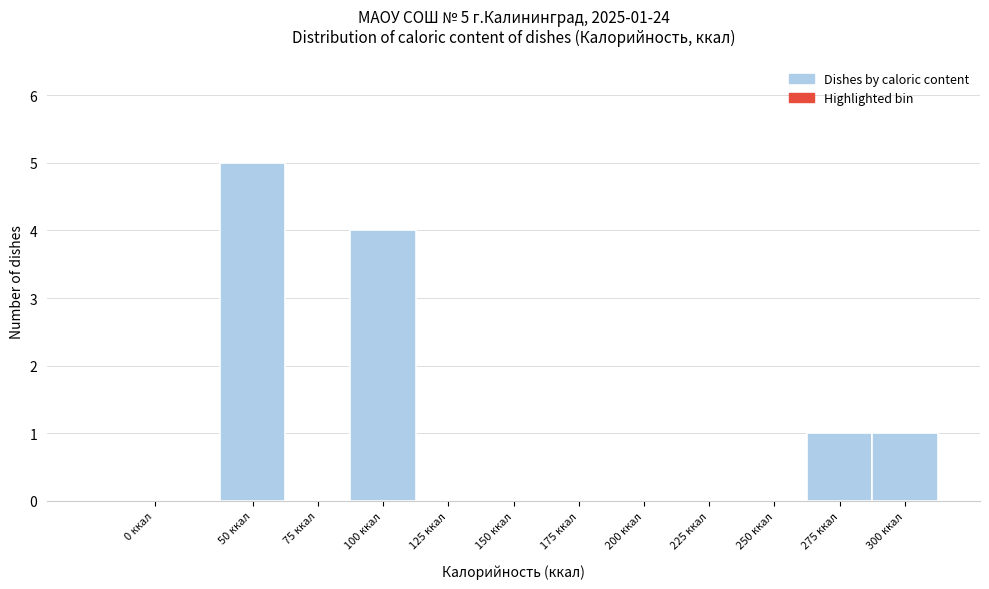

Reading left to right, transcribe all the data shown in this chart.

0 ккал=0	50 ккал=5	75 ккал=0	100 ккал=4	125 ккал=0	150 ккал=0	175 ккал=0	200 ккал=0	225 ккал=0	250 ккал=0	275 ккал=1	300 ккал=1